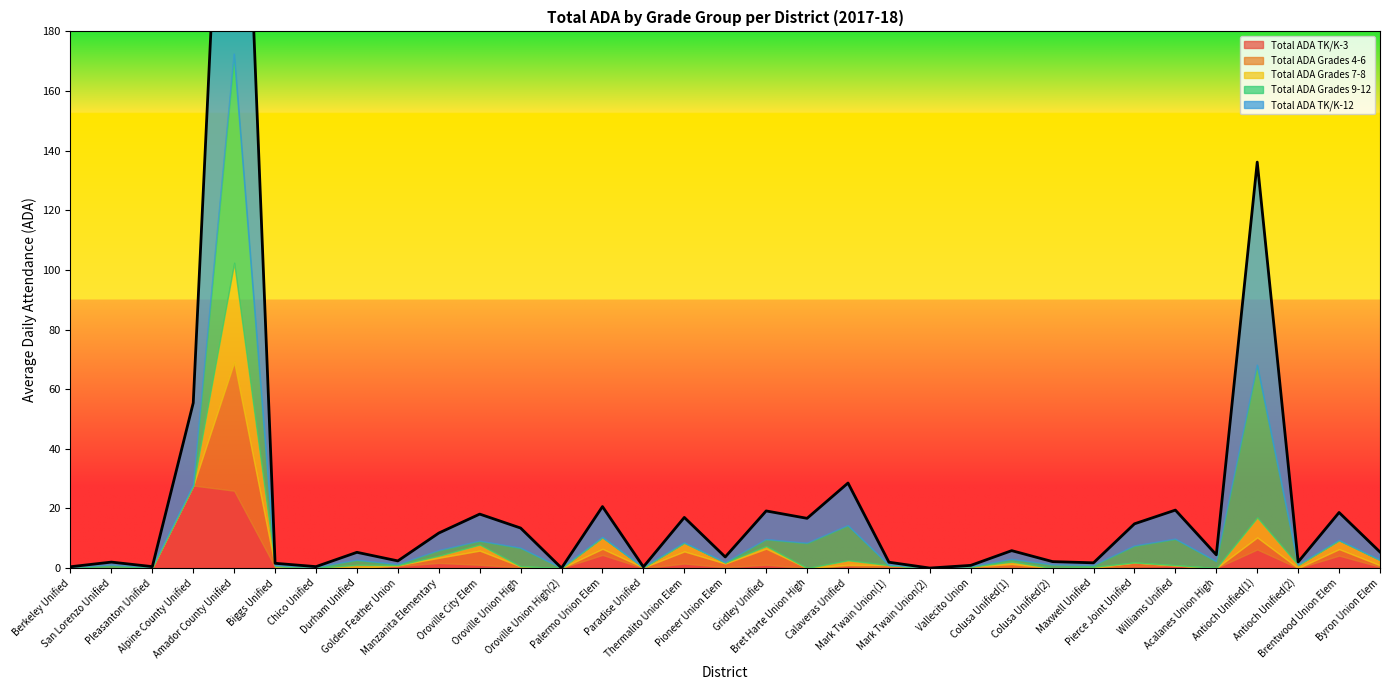

Which series has the widest spread of values?

Total ADA TK/K-12